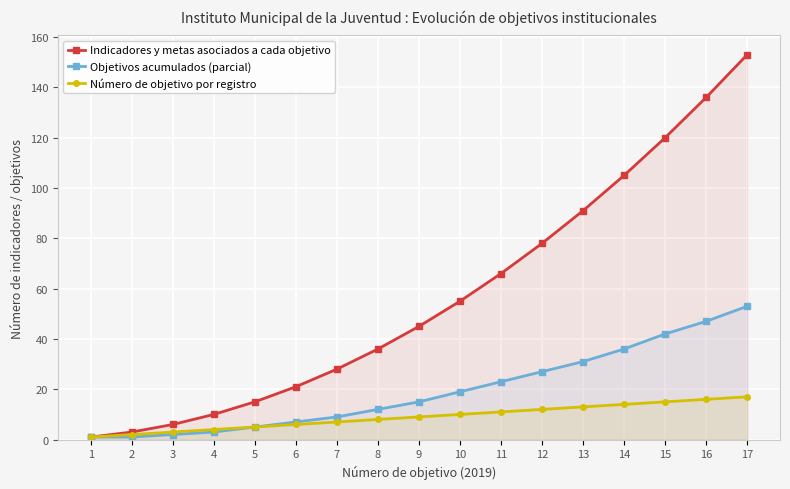

Count the number of data series in this chart.

3